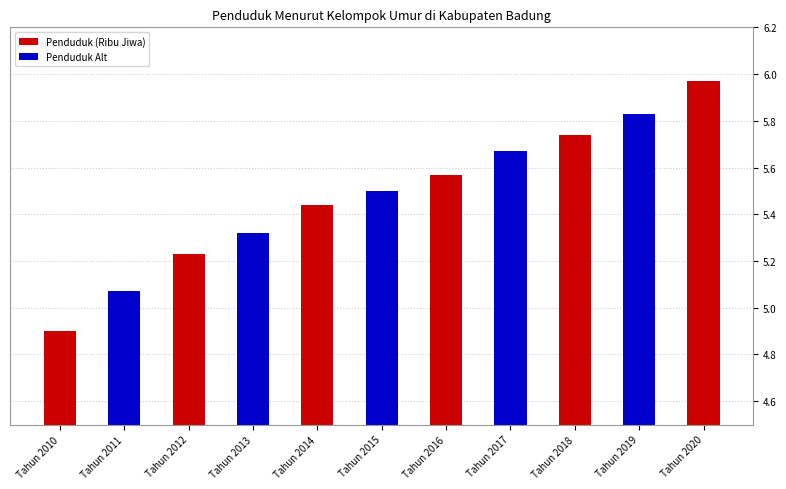

What is the value of the 8th bar from the left?

5.7